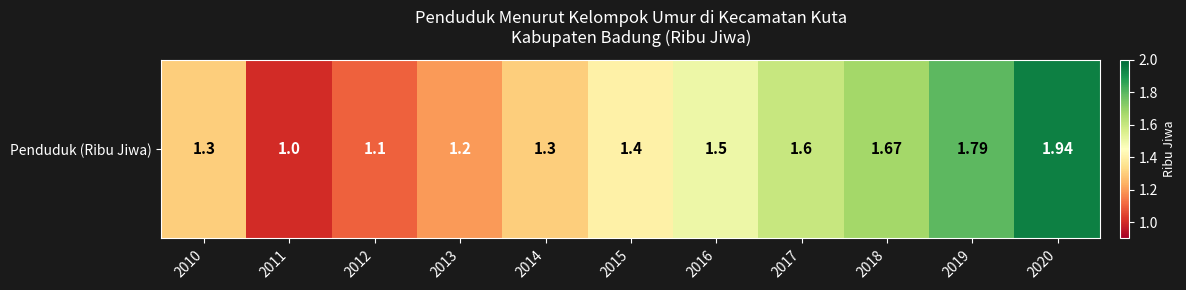

At which category does the chart reach its minimum across all series?

2011